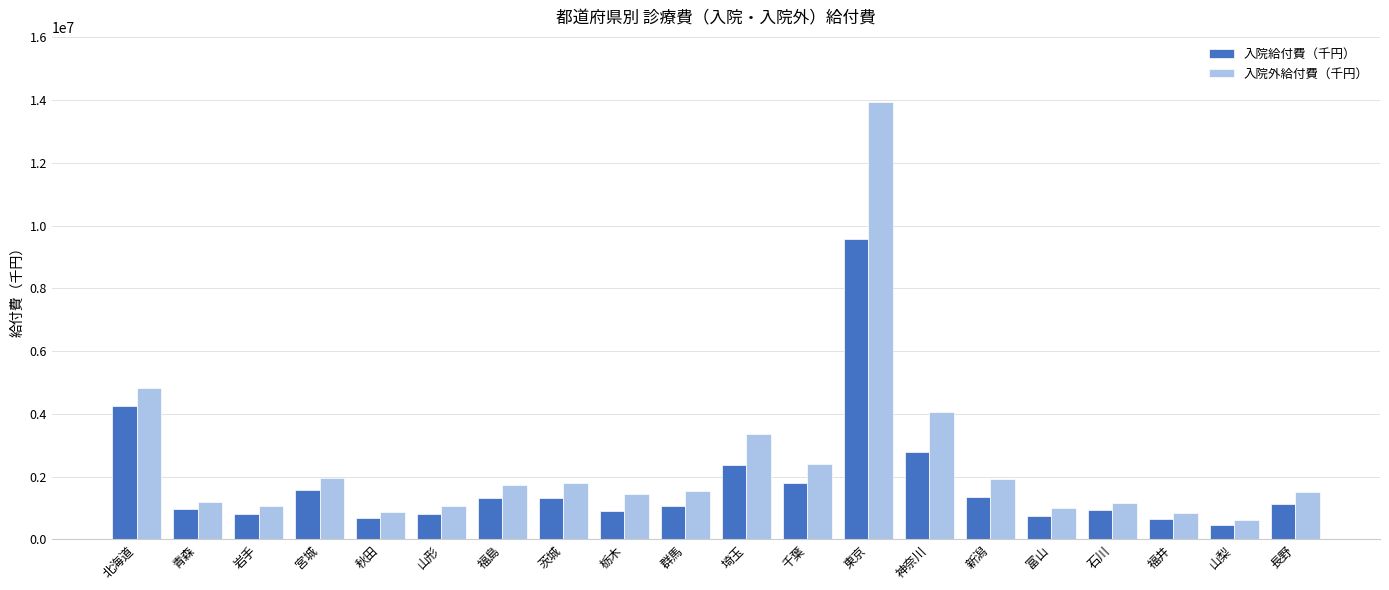

Which category has the lowest value in the 入院給付費（千円） series?

山梨